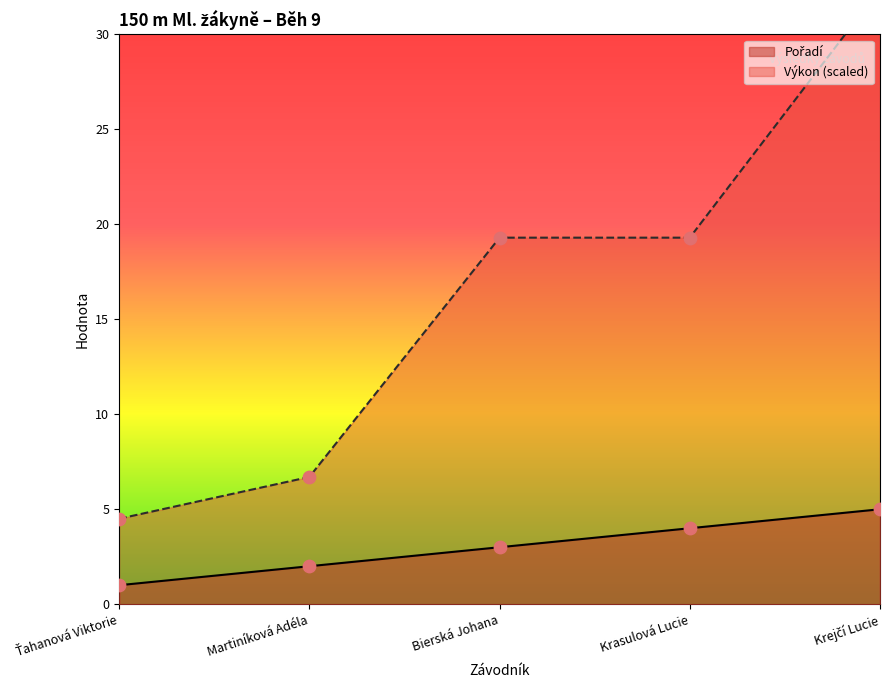

What is the total value across all series at Krejčí Lucie?

37.4